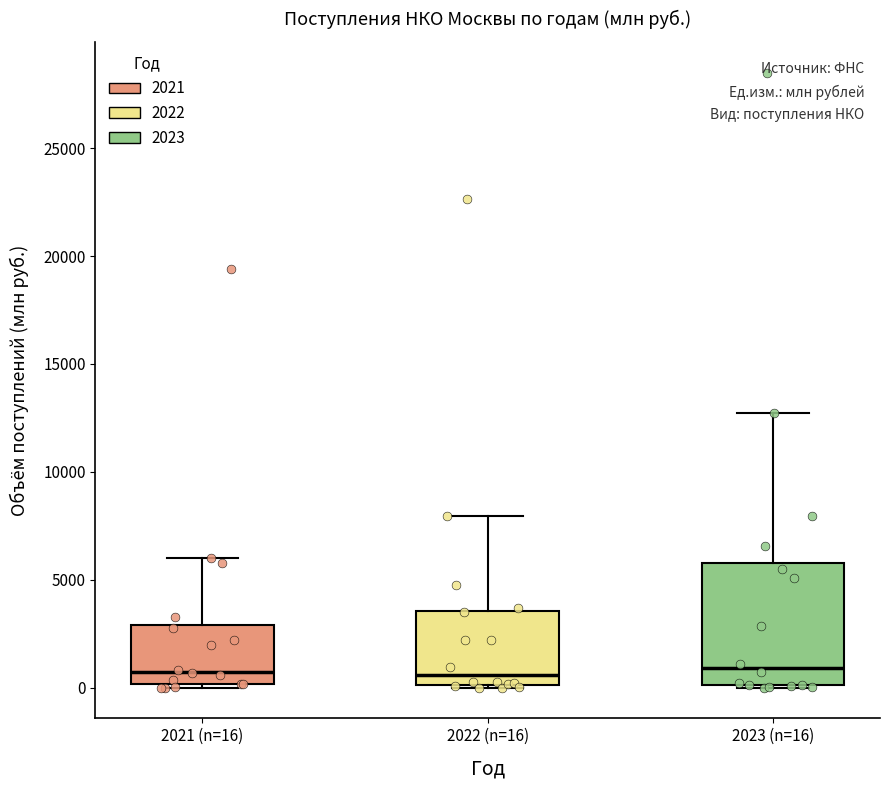

Comparing the boxes themselves (not the whiskers), which one is the tallest?

2023 (n=16)